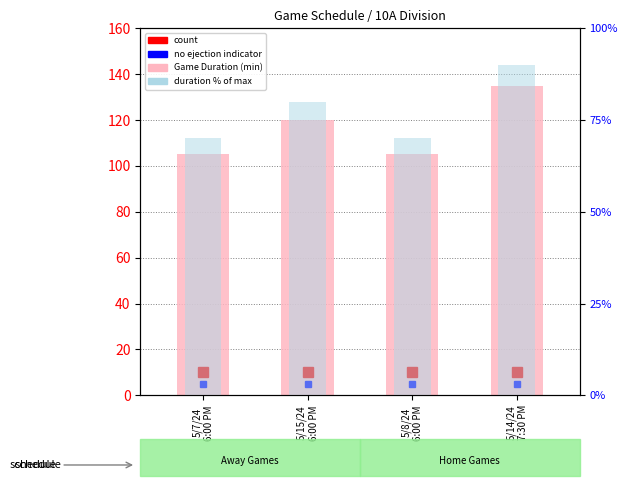

What is the label of the 1st bar from the right?

5/14/24
7:30 PM